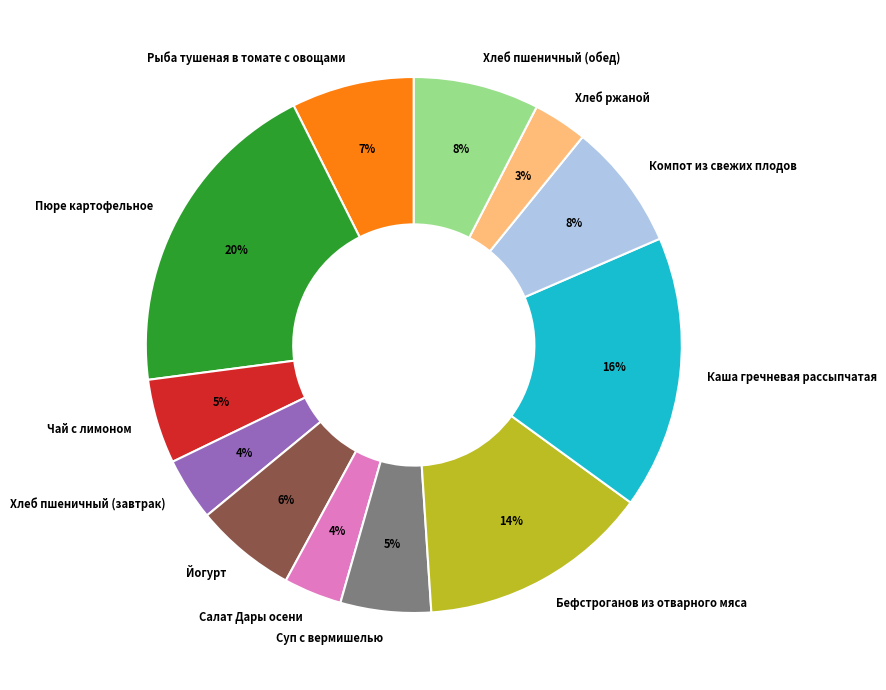

Is there a majority slice in this chart?

No